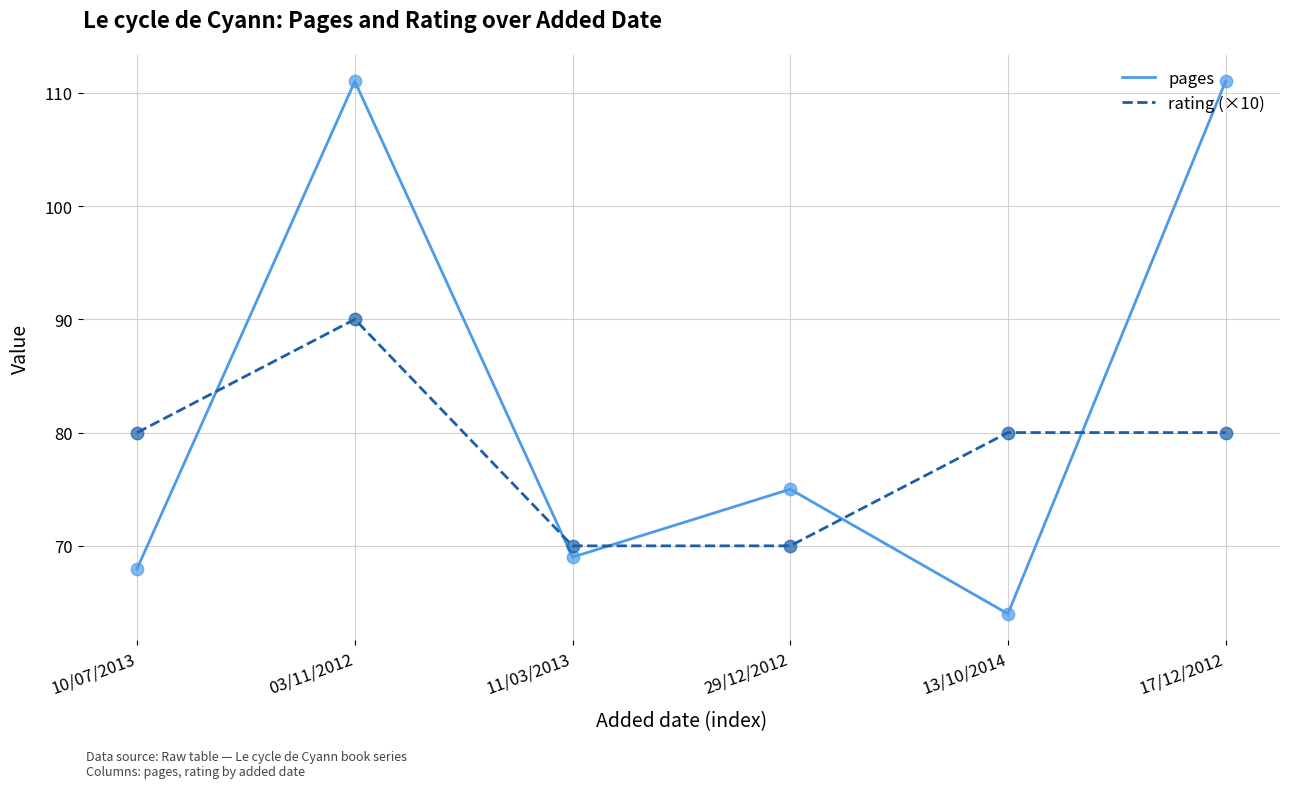

Which series has the largest total across all categories?

pages